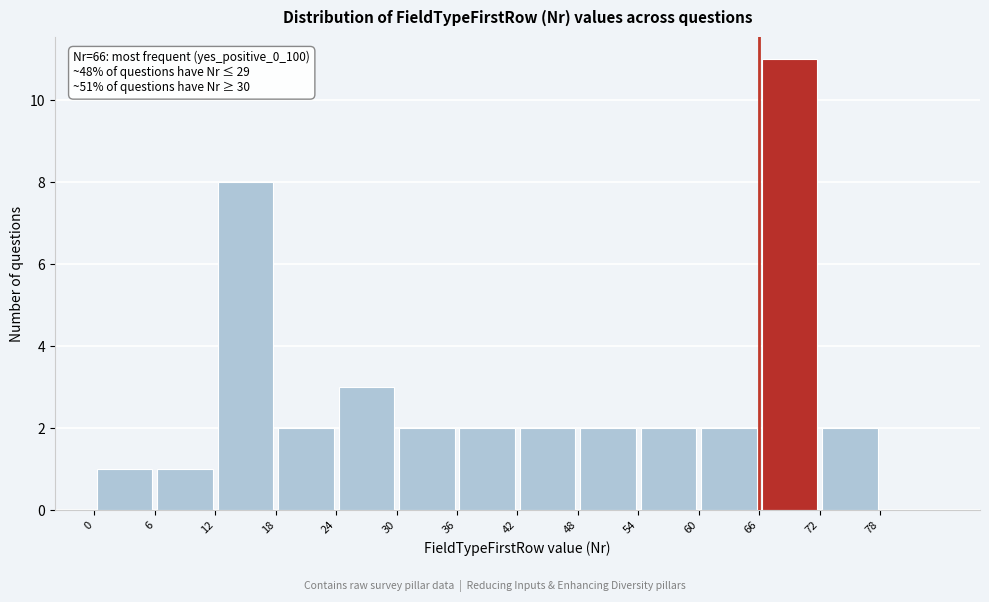

Over which range of the x-axis is the bar tallest?

66 to 72